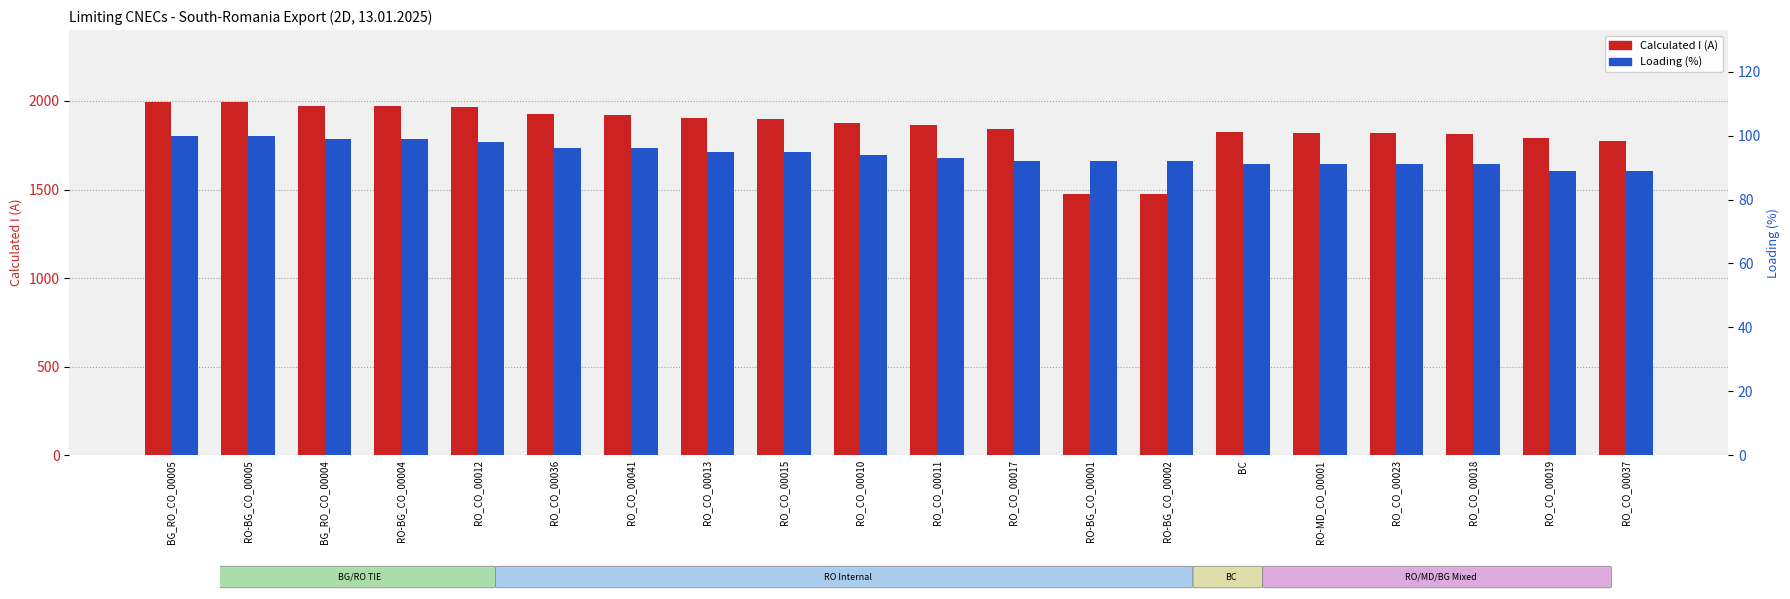

Is it true that Loading (%) equals 142 at RO_CO_00018?

False